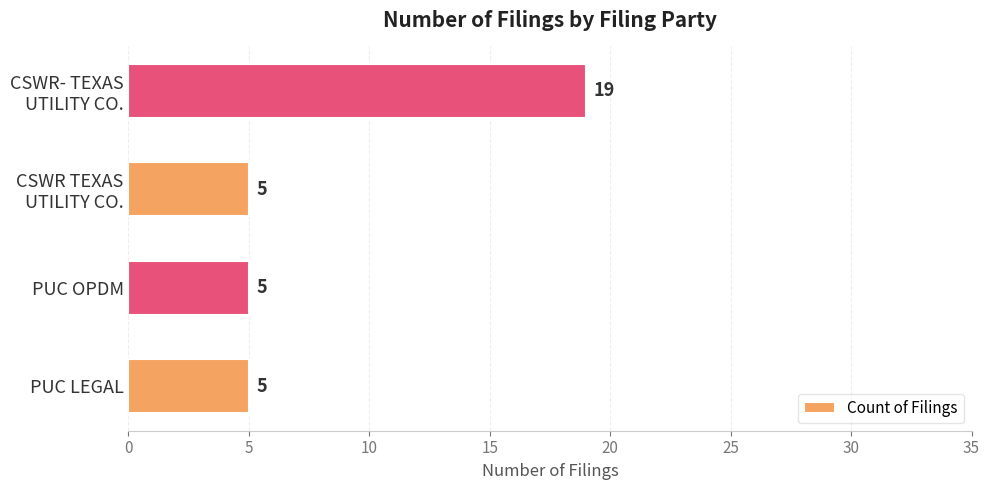

What is the difference between the maximum and minimum values?

14